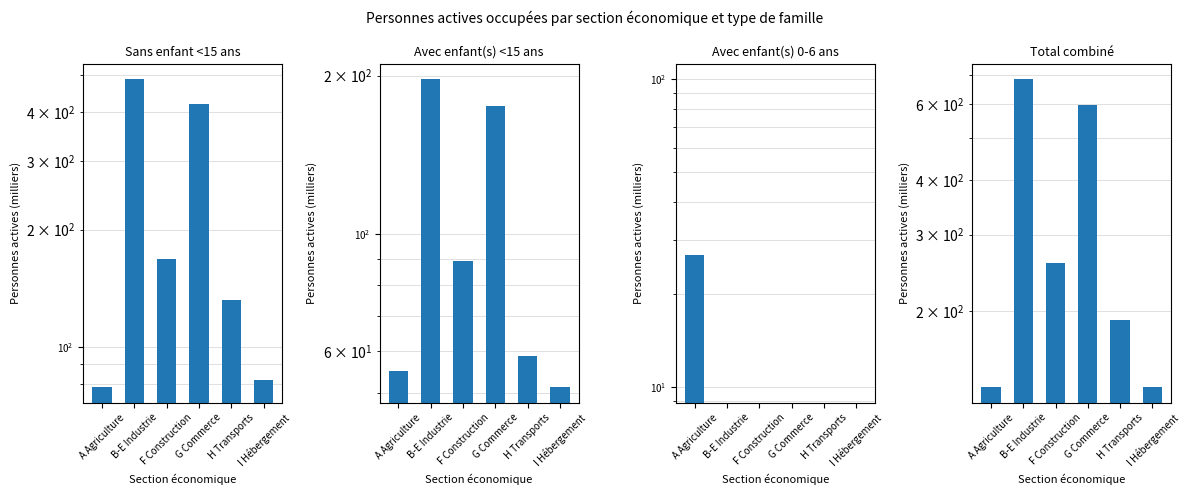

At which category is the sum across all series the highest?

B-E Industrie